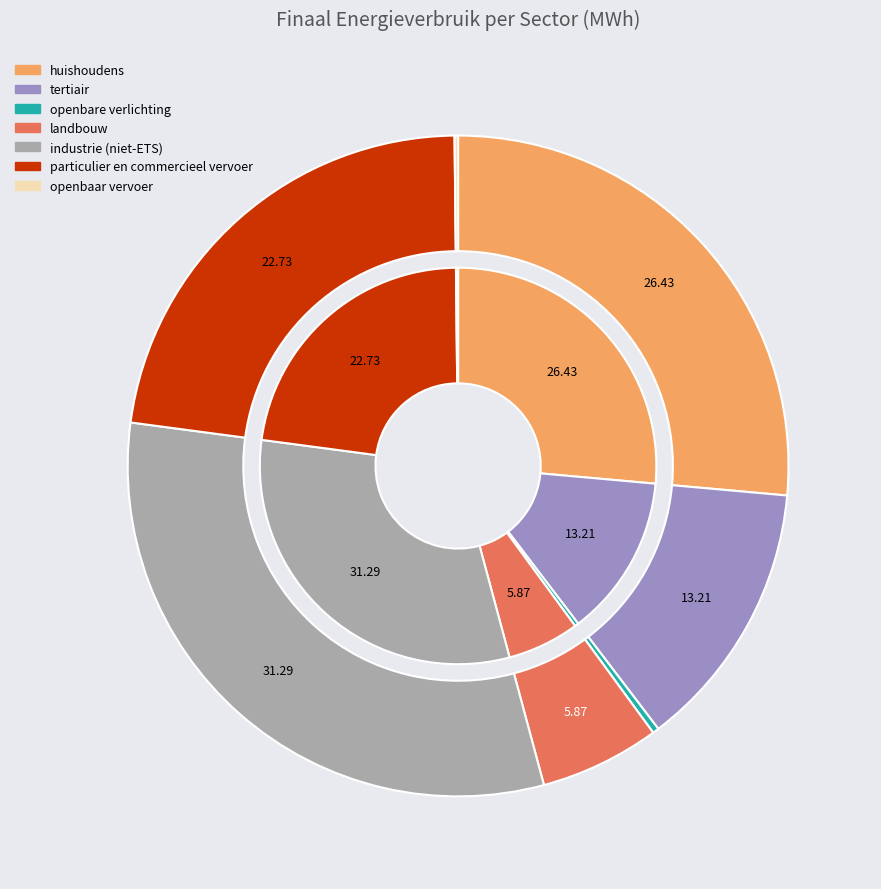

What percentage do openbaar vervoer and openbare verlichting together represent?

0.5%